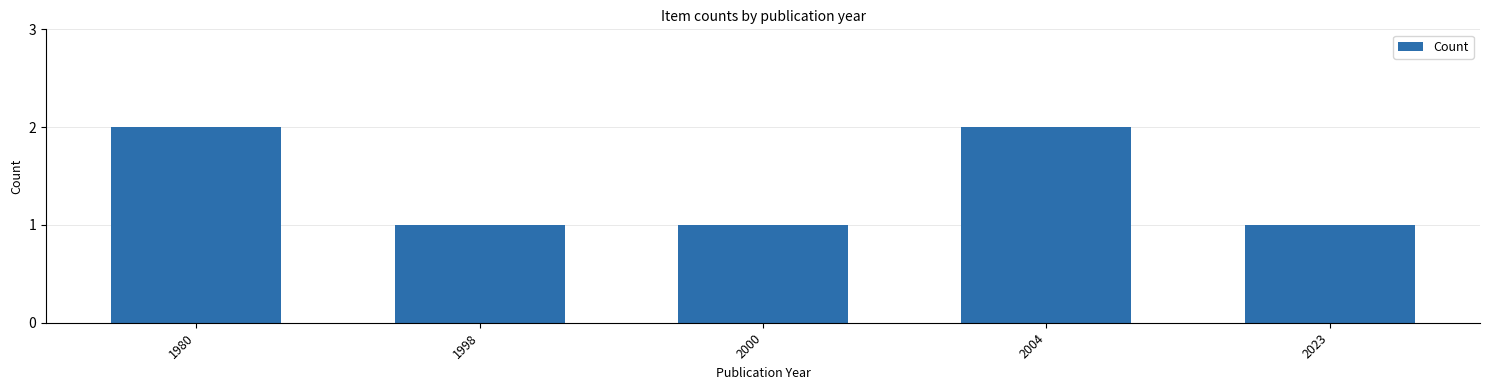

The value at 1998 is 1. True or false?

True